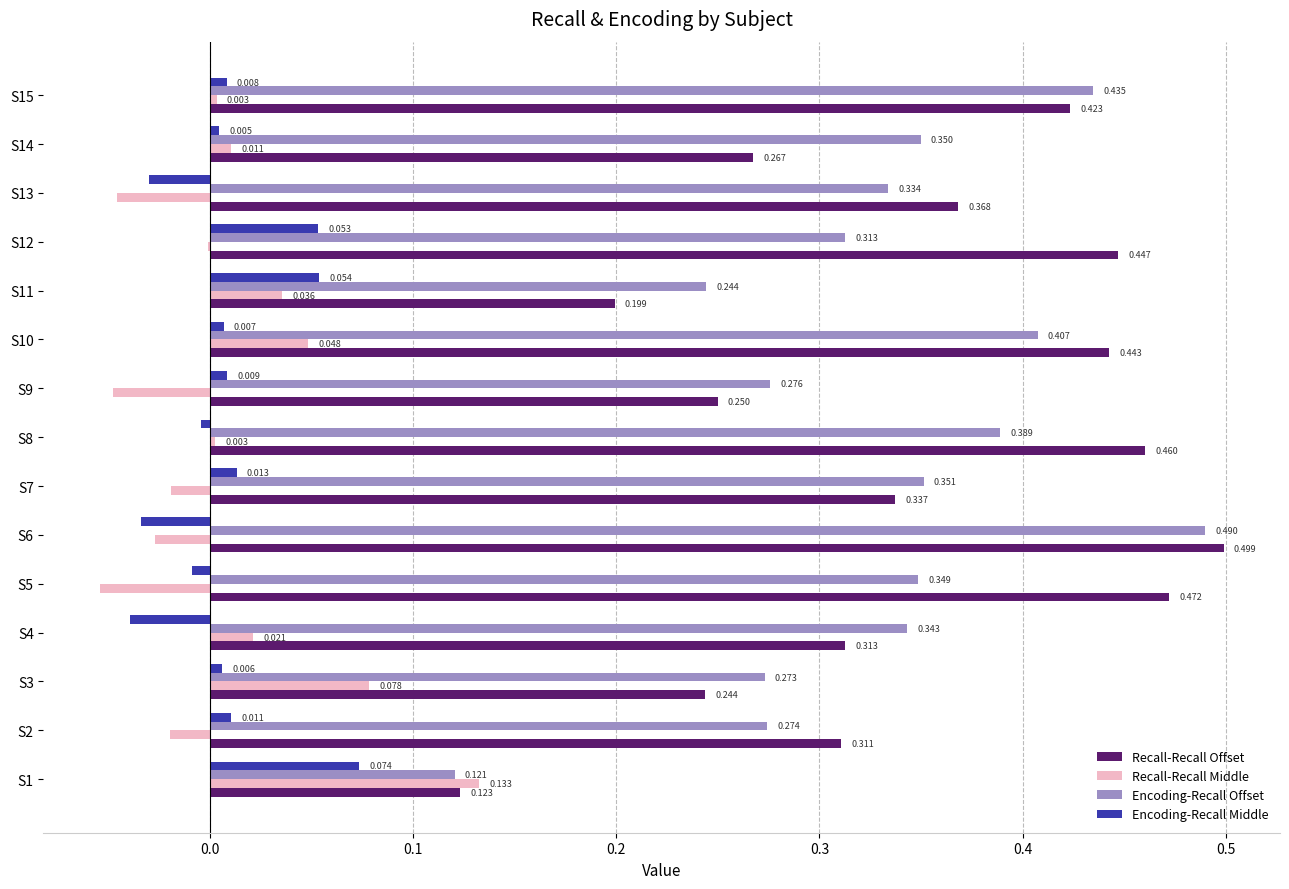

Which series has the largest total across all categories?

Recall-Recall Offset